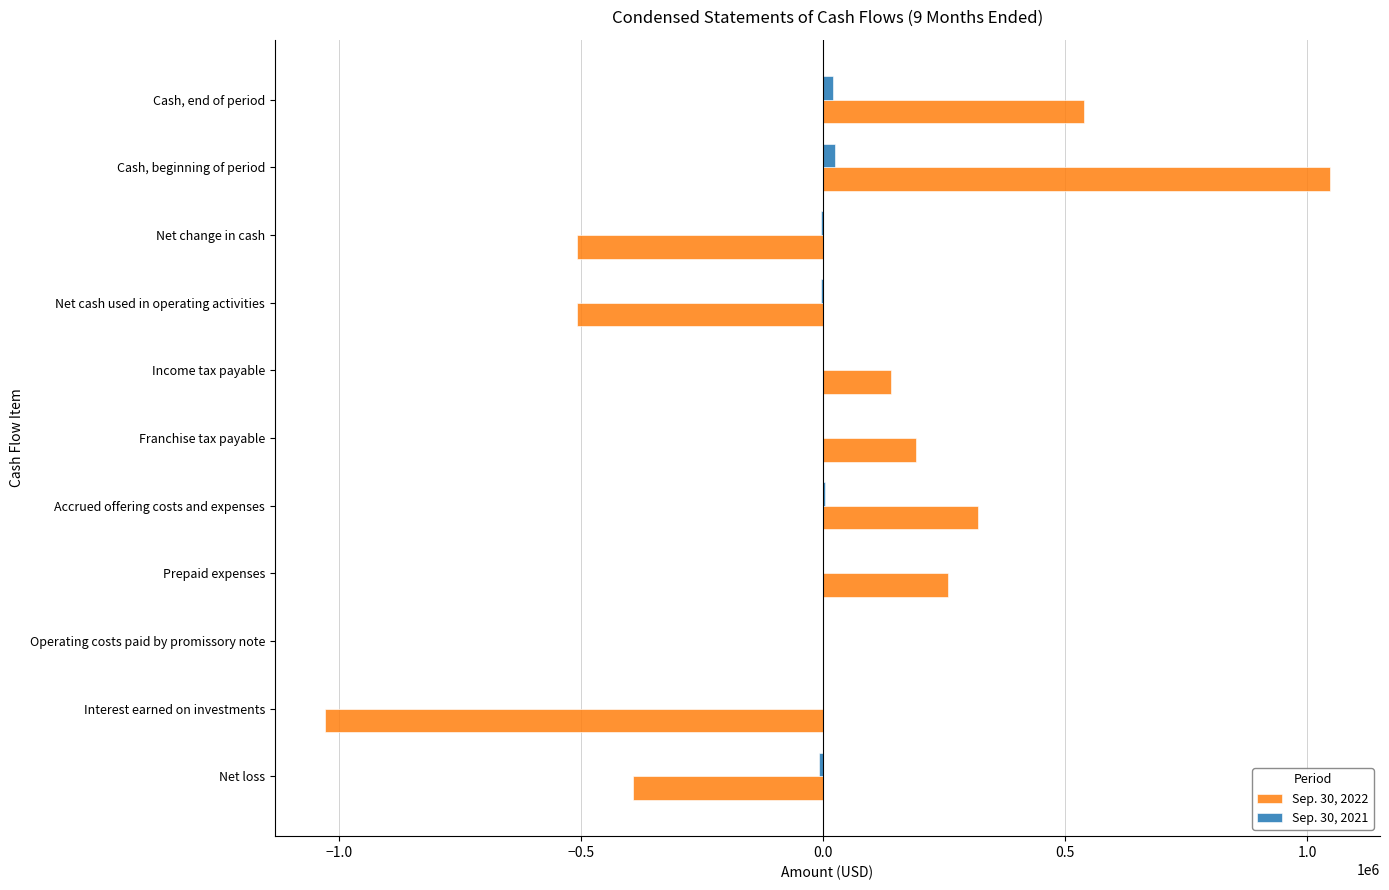

What are all the series names shown in the legend?

Sep. 30, 2022, Sep. 30, 2021